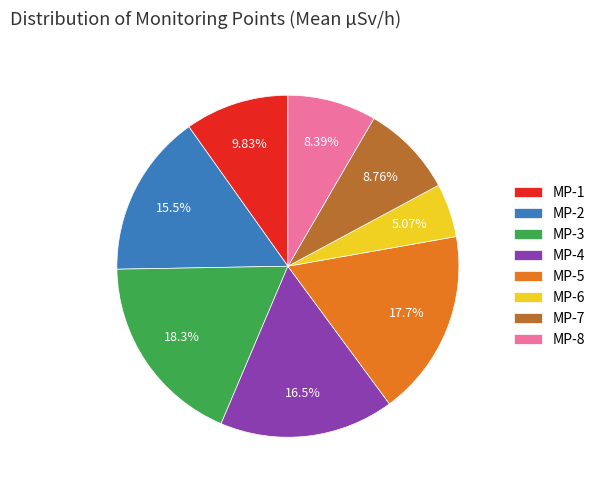

How many segments does this pie chart have?

8